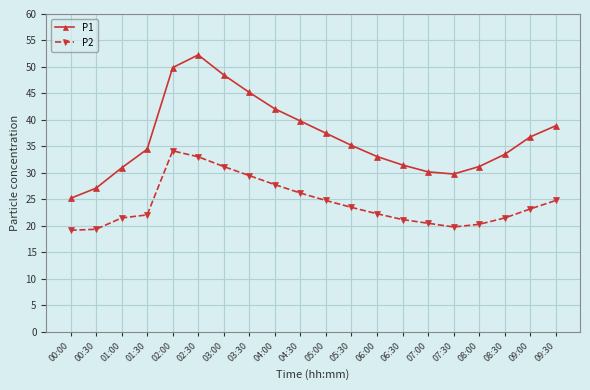

What is the value of the P2 point at the 20th from the left?

24.8